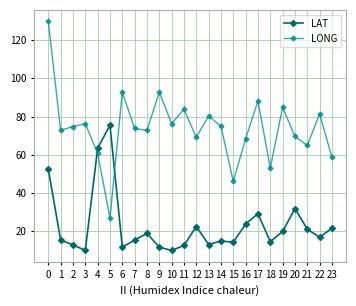

What is the value of the LAT point at the 22nd from the left?

21.1